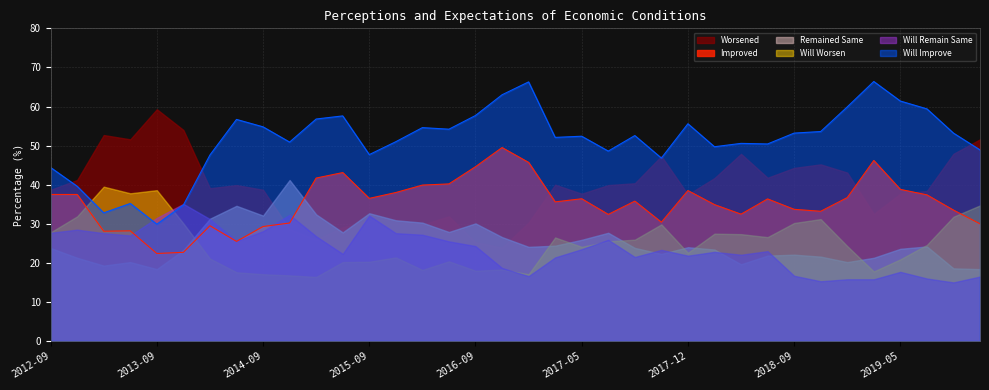

At how many categories does at least one series exceed 43?

35